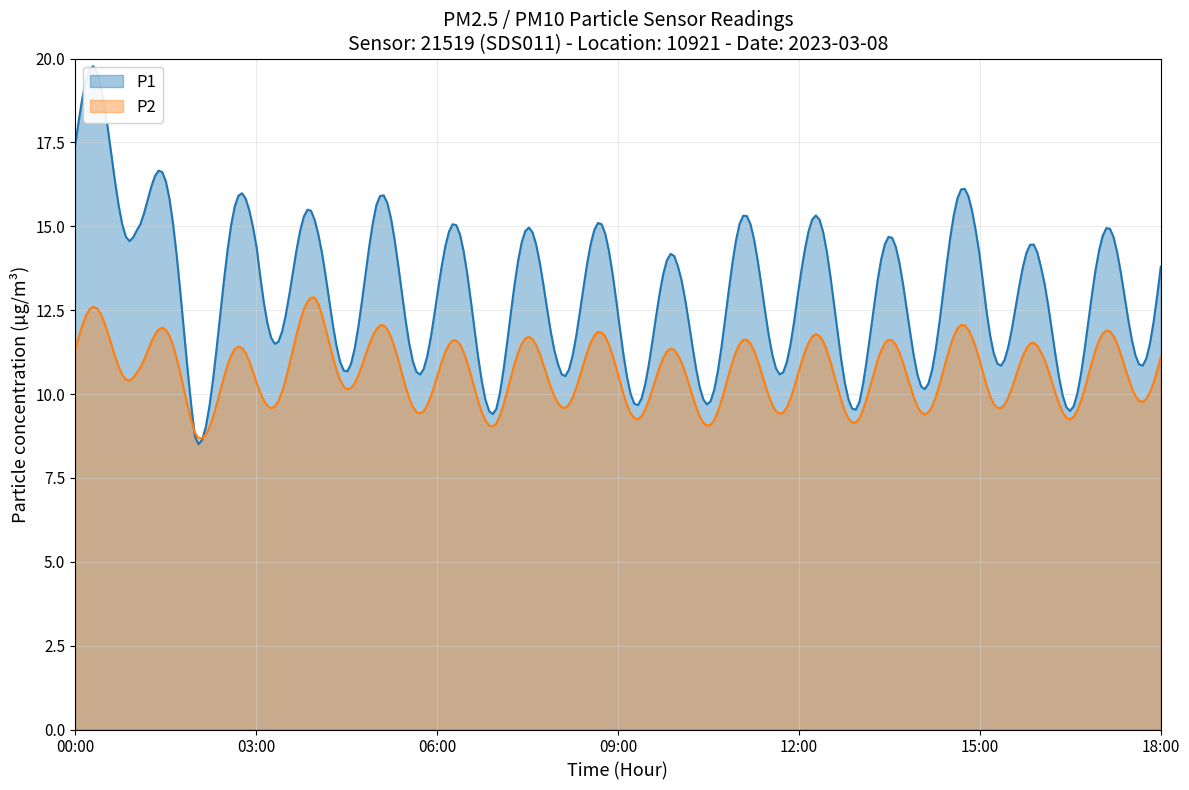

True or false: P1 and P2 cross at least once.

True